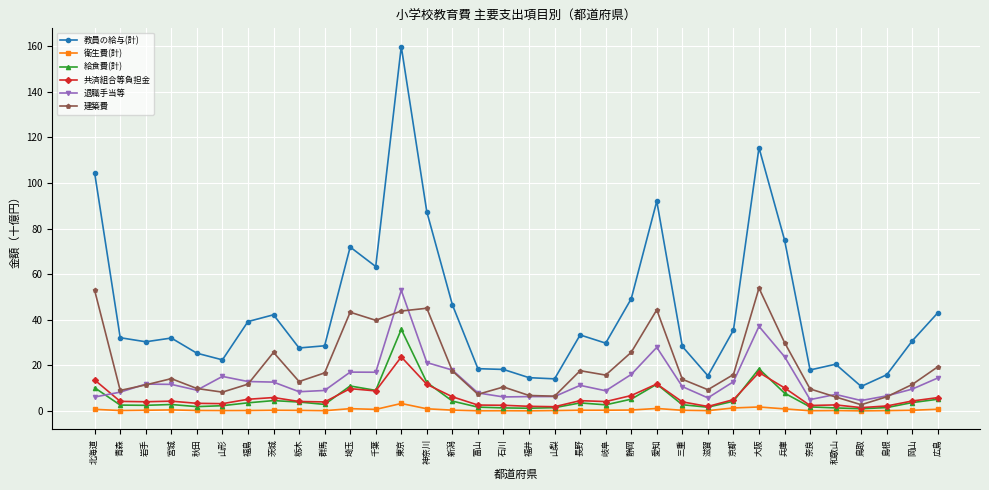

True or false: 退職手当等 and 教員の給与(計) cross at least once.

False